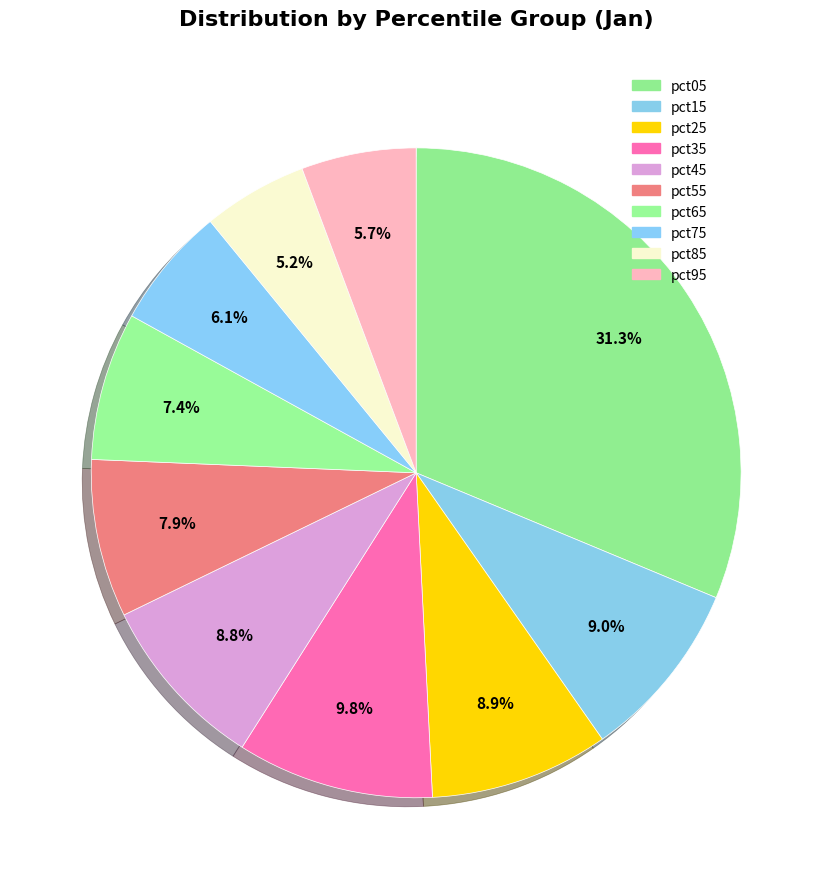

How many slices are in this pie chart?

10